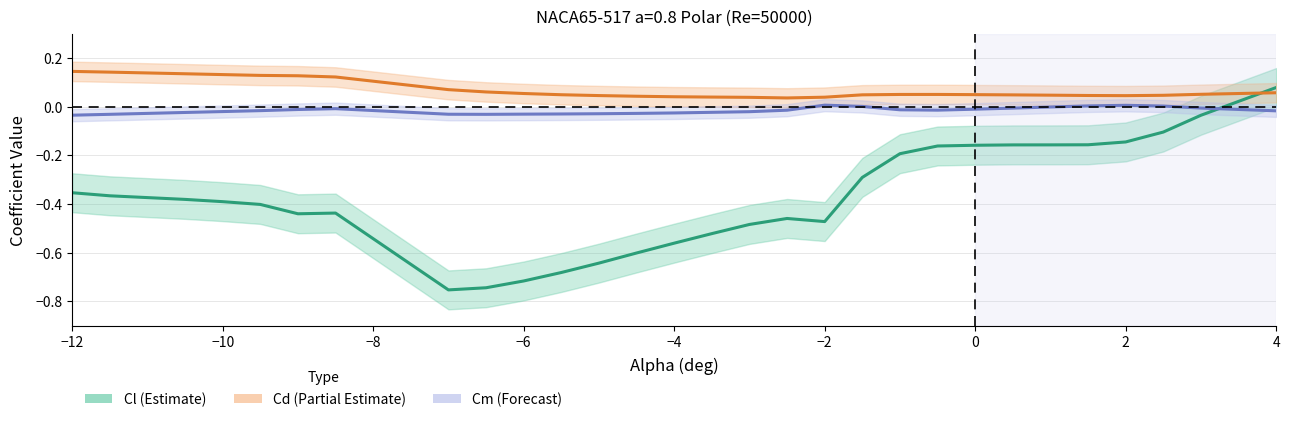

Rank the series by their average value, from highest to lowest.

Cd (Partial Estimate), Cm (Forecast), Cl (Estimate)